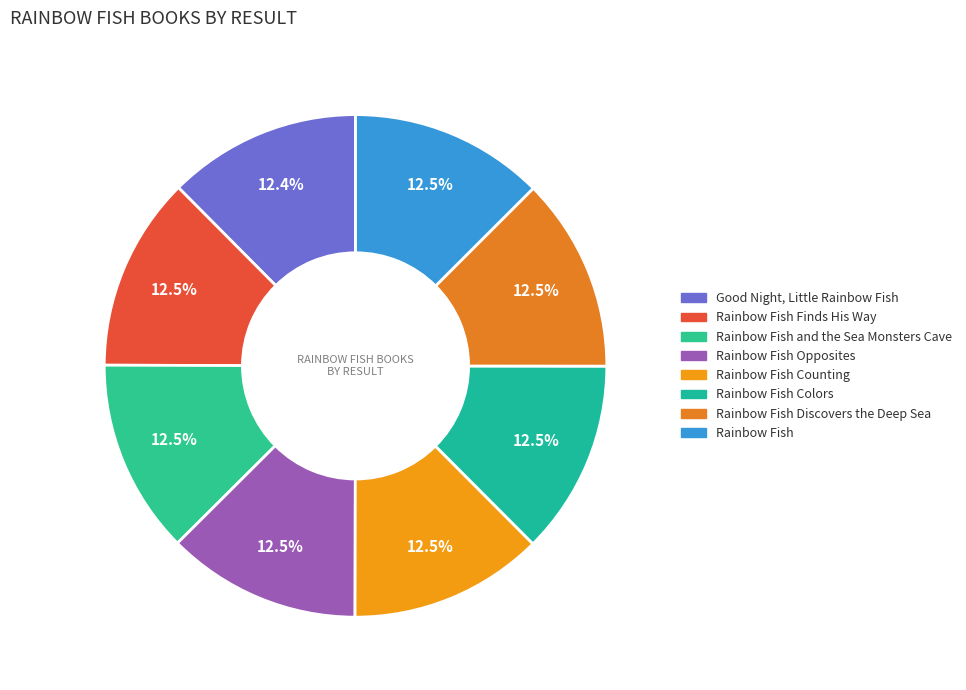

How many segments does this pie chart have?

8